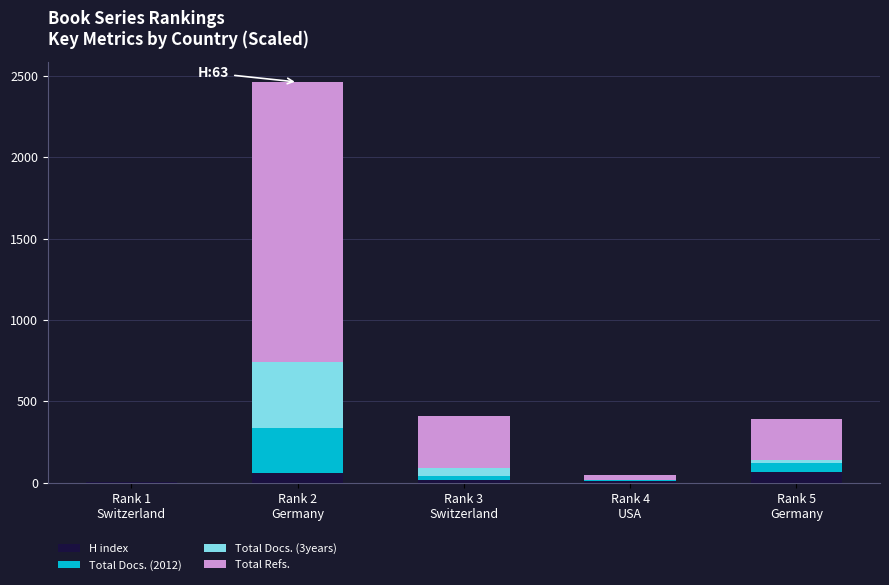

How many categories are shown in the chart?

5